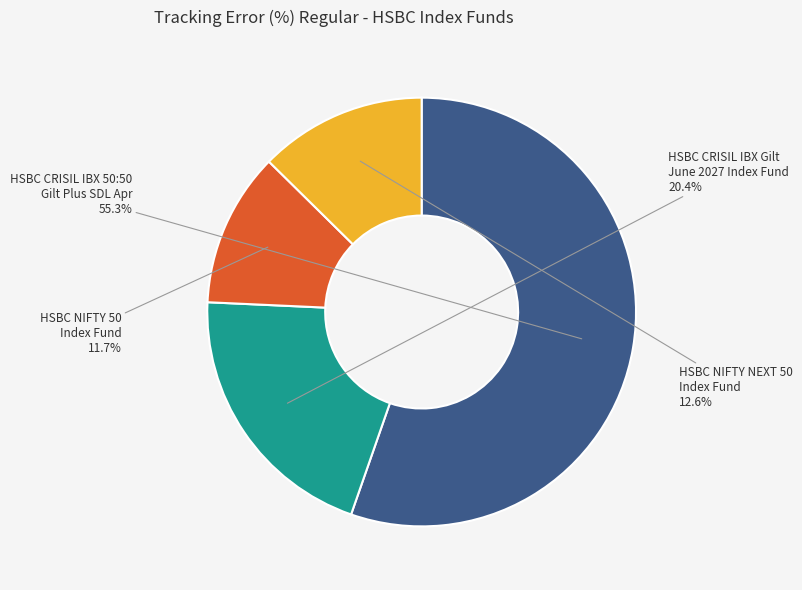

Combined, do HSBC NIFTY 50 Index Fund and HSBC CRISIL IBX Gilt June 2027 Index Fund account for over 50%?

No